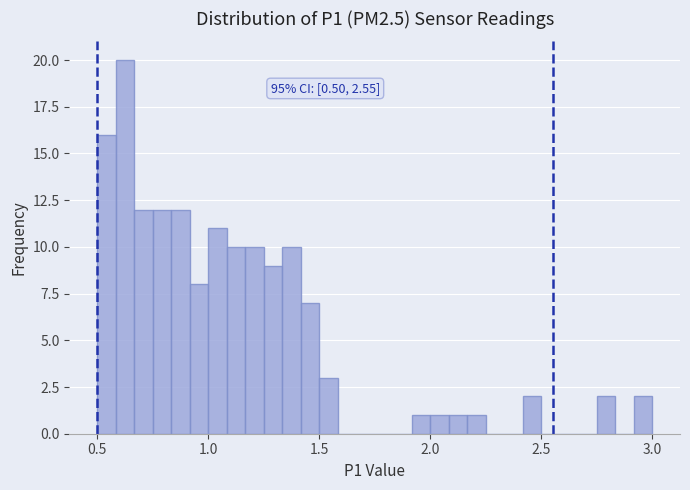

Read against the x-axis, roughly where is the centre of the tallest bar?

0.65